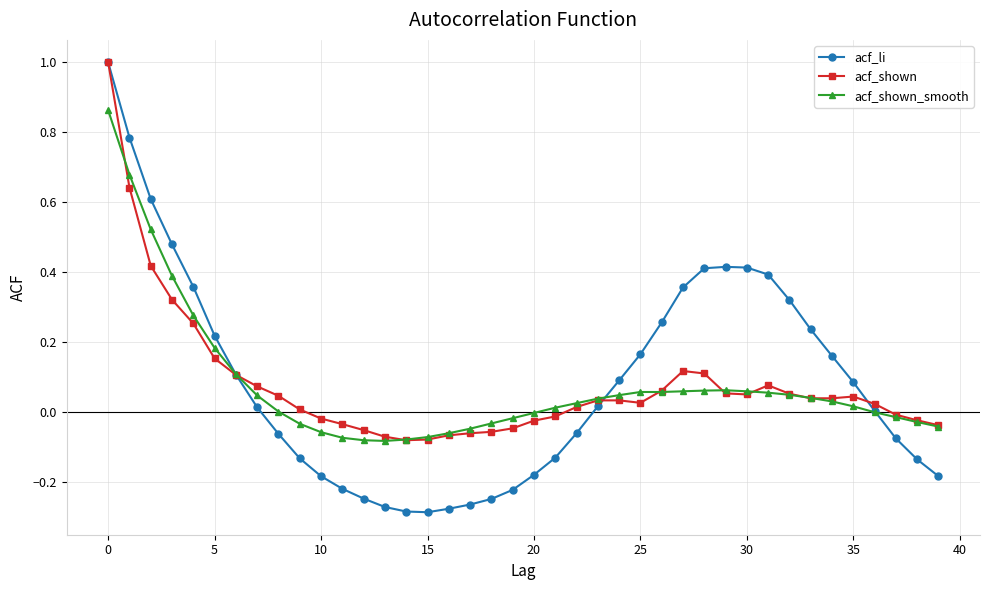

True or false: acf_shown has more than 0 points higher than both neighbors.

True